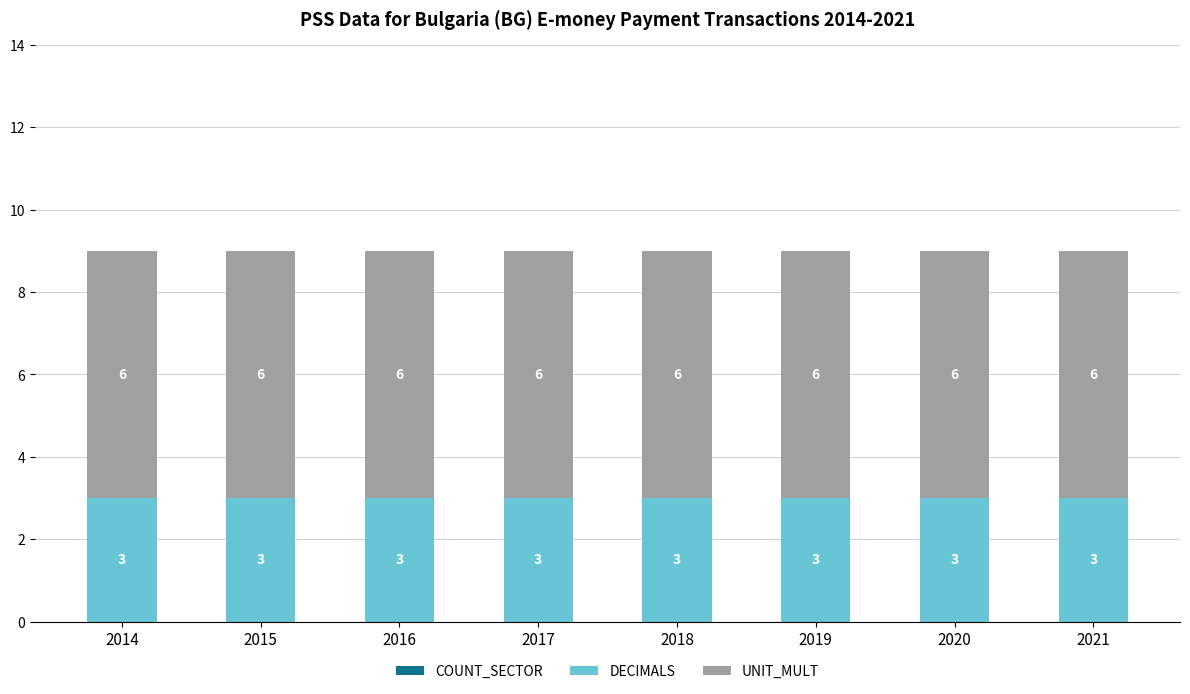

What is the highest value of the DECIMALS series?

3